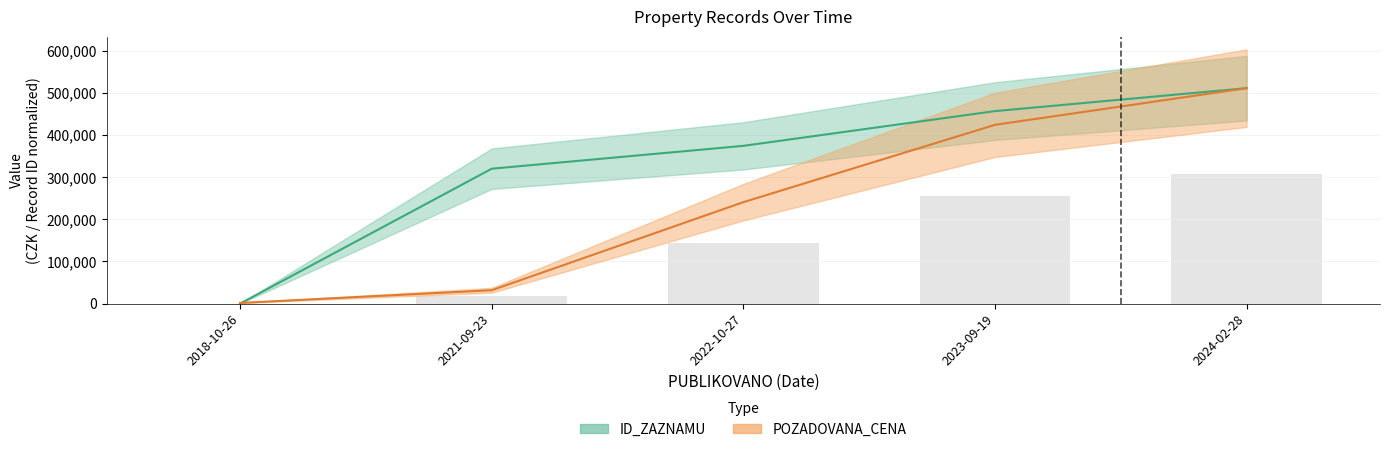

List the labels in order of POZADOVANA_CENA value, largest first.

2024-02-28, 2023-09-19, 2022-10-27, 2021-09-23, 2018-10-26